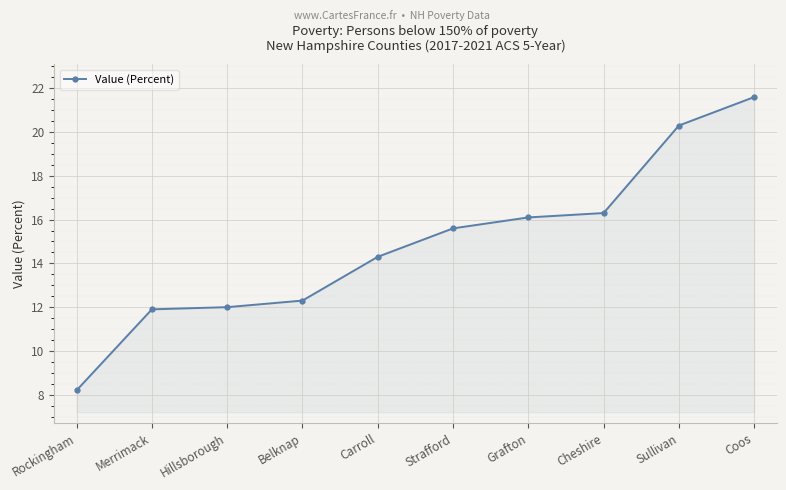

What is the difference between the maximum and minimum values?

13.4